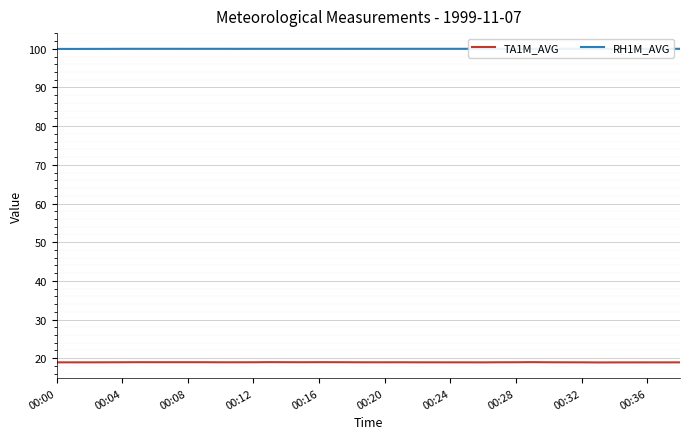

Is it true that RH1M_AVG equals 23.2 at 21?

False